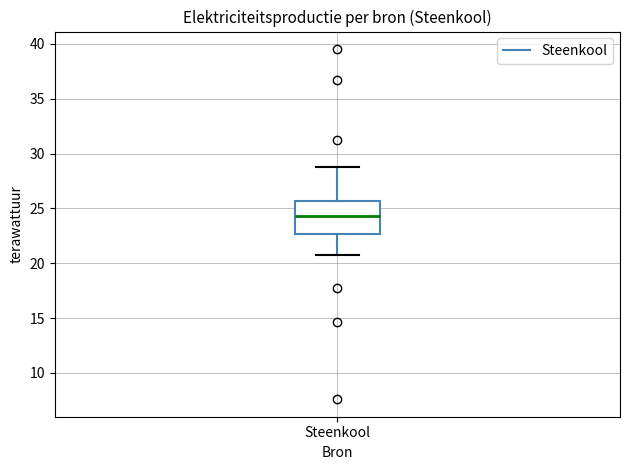

Where does the upper whisker of the box for Steenkool end on the y-axis? The values are not printed on the chart, so give them approximately, as read against the axis.

29.0